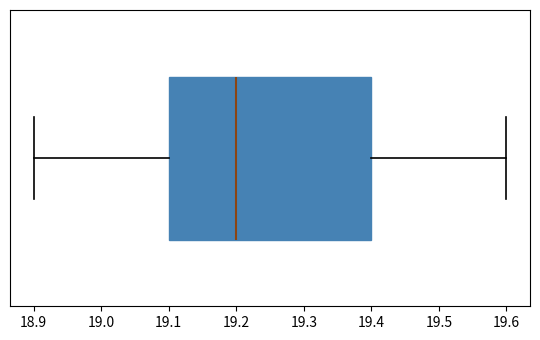

Where does the right whisker of the box end on the x-axis? The values are not printed on the chart, so give them approximately, as read against the axis.

19.6